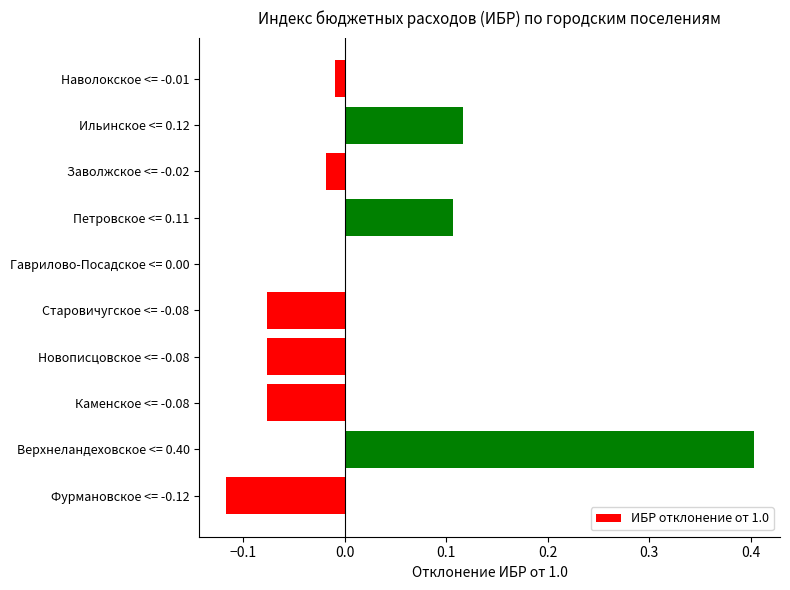

Which category has the highest value across all series?

Верхнеландеховское <= 0.40